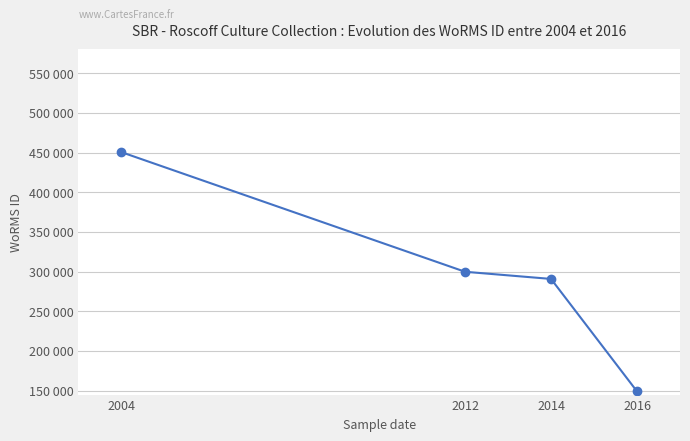

Is this an area chart (filled region under the line)?

No